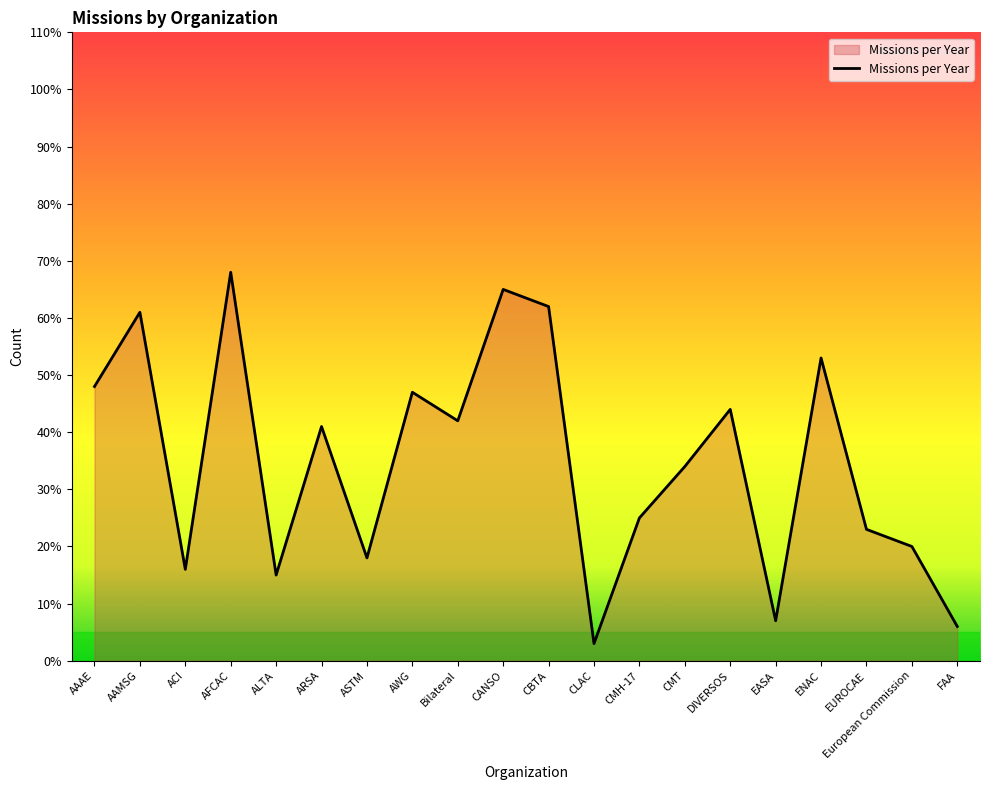

What is the sum of all values?

698